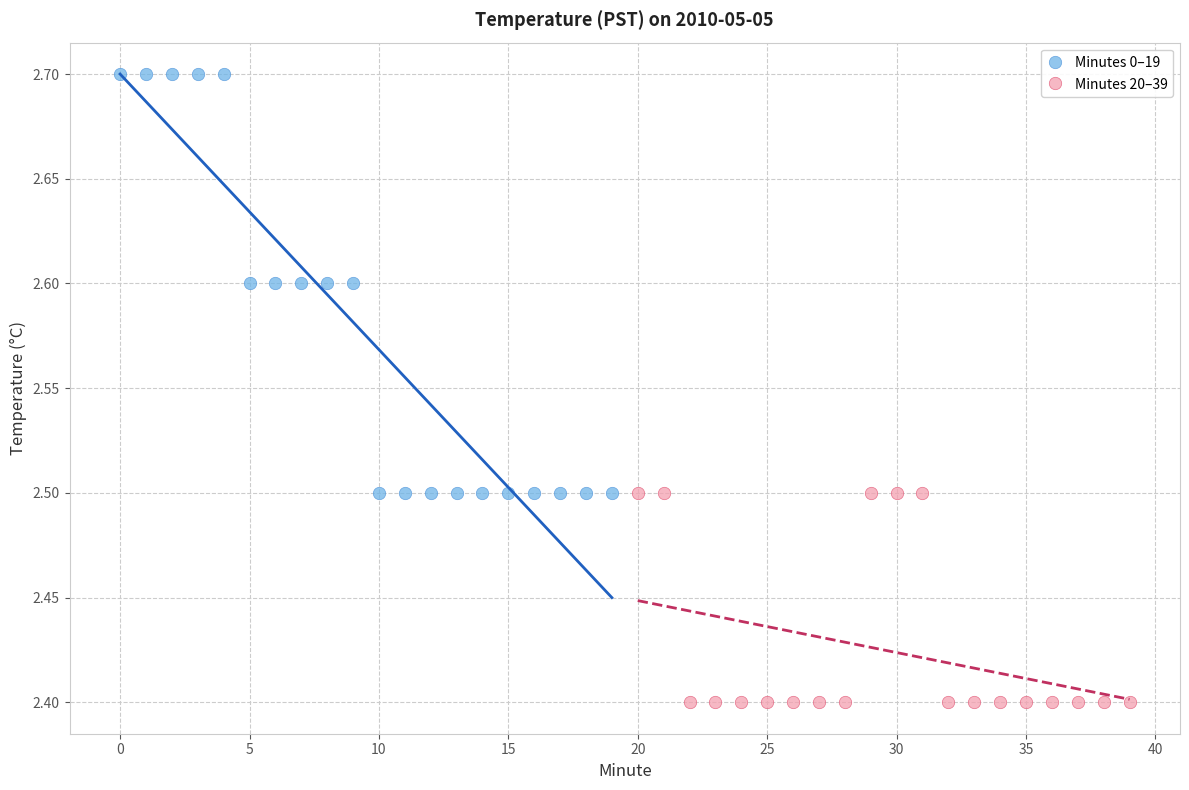

Which series has the widest spread of Y values?

Minutes 0–19